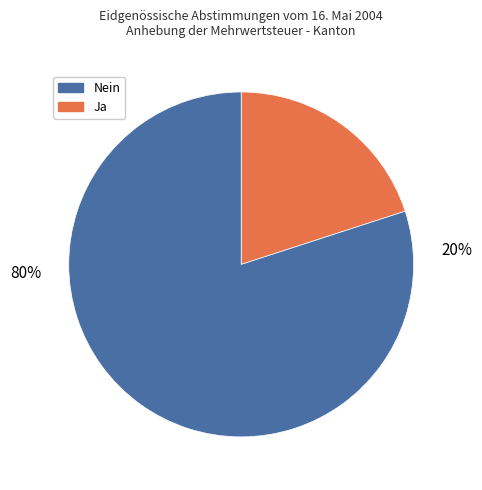

To the nearest percent, what is the difference between the largest and smallest slice percentages?

60%